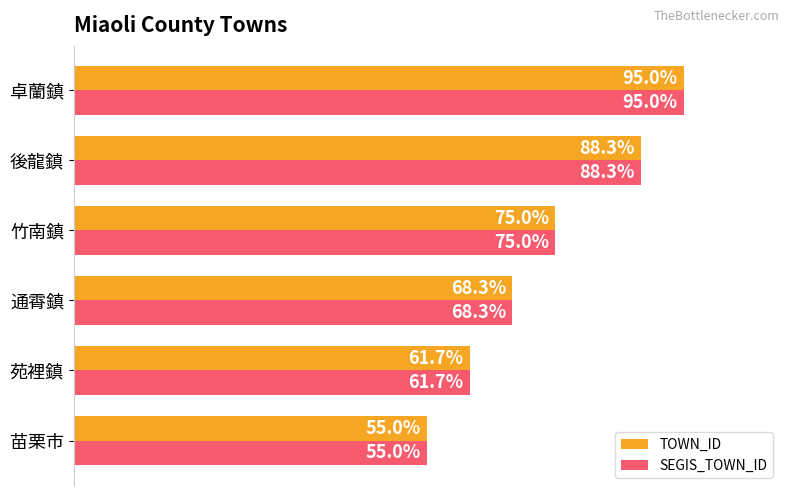

Rank the categories by SEGIS_TOWN_ID value from lowest to highest.

苗栗市, 苑裡鎮, 通霄鎮, 竹南鎮, 後龍鎮, 卓蘭鎮